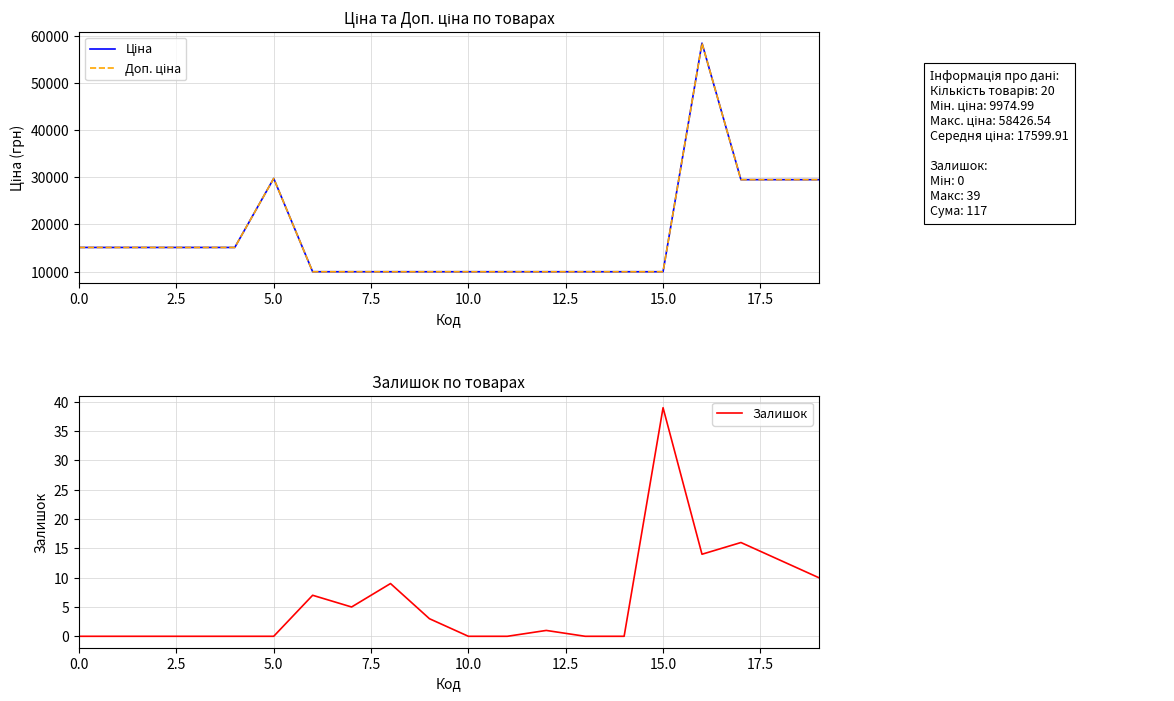

At which label does Залишок reach its peak?

15.0